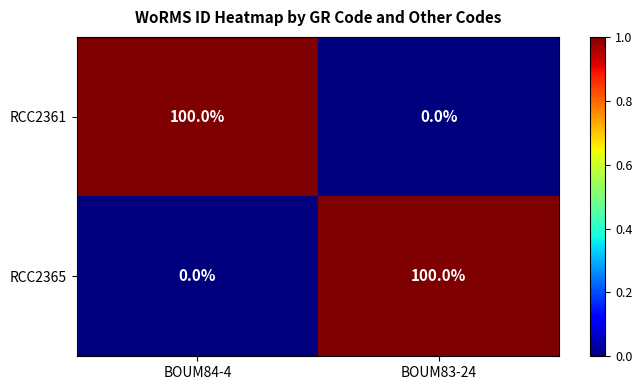

The RCC2365 series shows 0 at BOUM84-4. True or false?

True